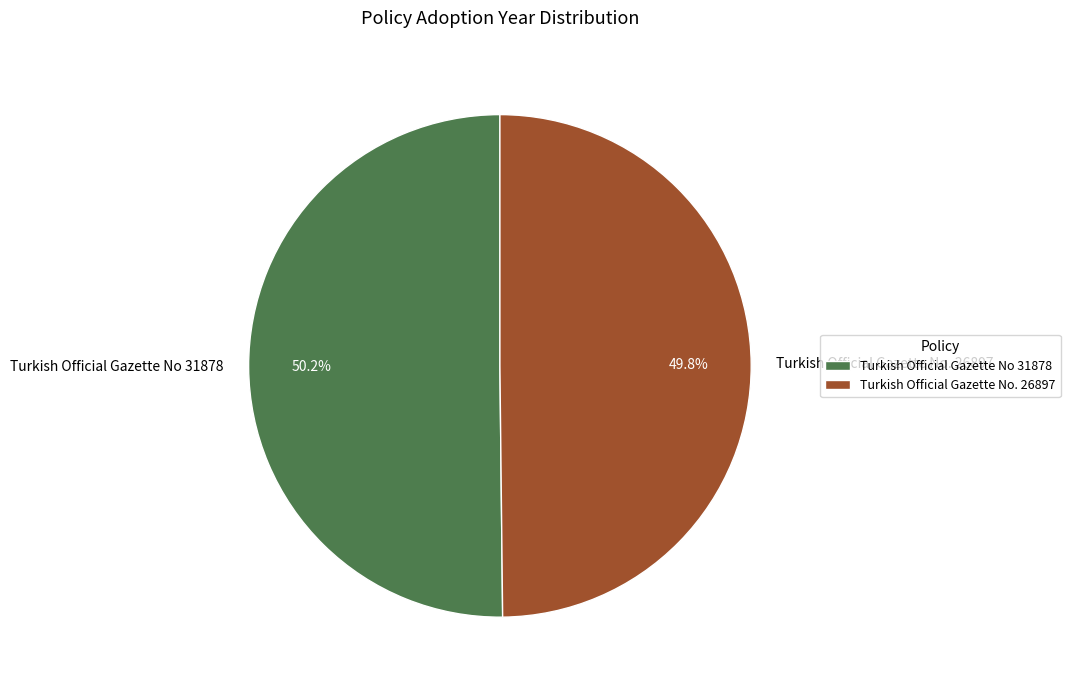

To the nearest percent, what percentage of the pie is Turkish Official Gazette No. 26897?

50%